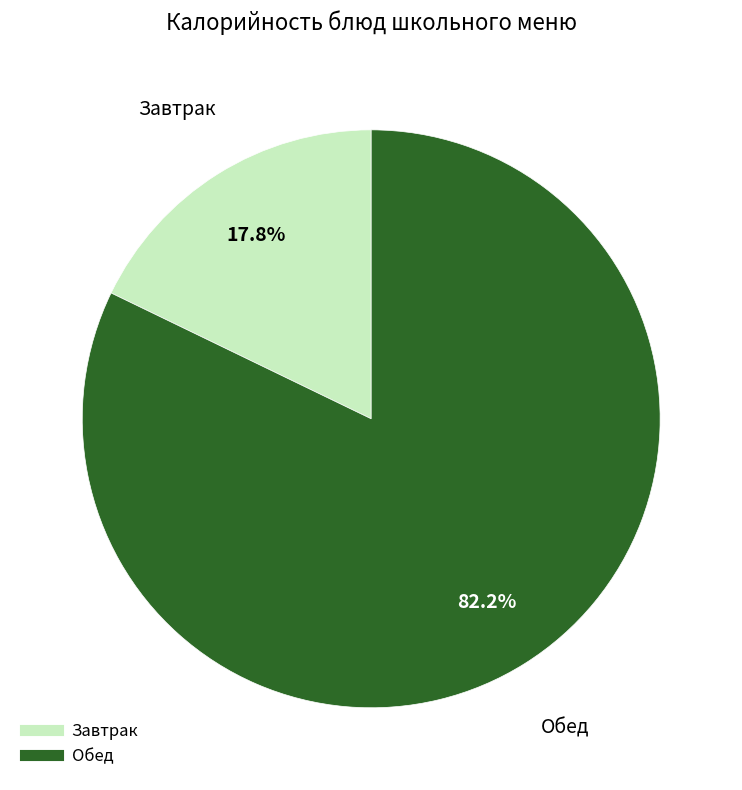

Does any single category account for the majority?

Yes